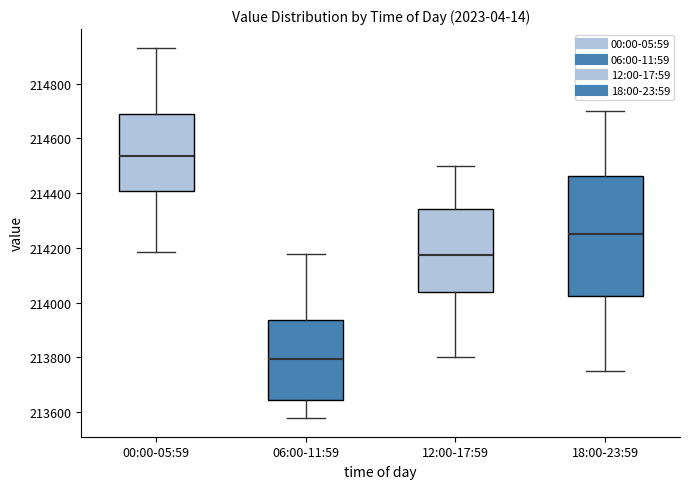

Reading left to right, transcribe this box plot: for each box, give where its median line is, the range the box spans, and where its two whiskers end, as read against the y-axis. The values are not printed on the chart, so give them approximately, as read against the axis.

00:00-05:59: median 214540, box 214400 to 214680, whiskers 214180 to 214940
06:00-11:59: median 213800, box 213640 to 213940, whiskers 213580 to 214180
12:00-17:59: median 214180, box 214040 to 214340, whiskers 213800 to 214500
18:00-23:59: median 214260, box 214020 to 214460, whiskers 213760 to 214700